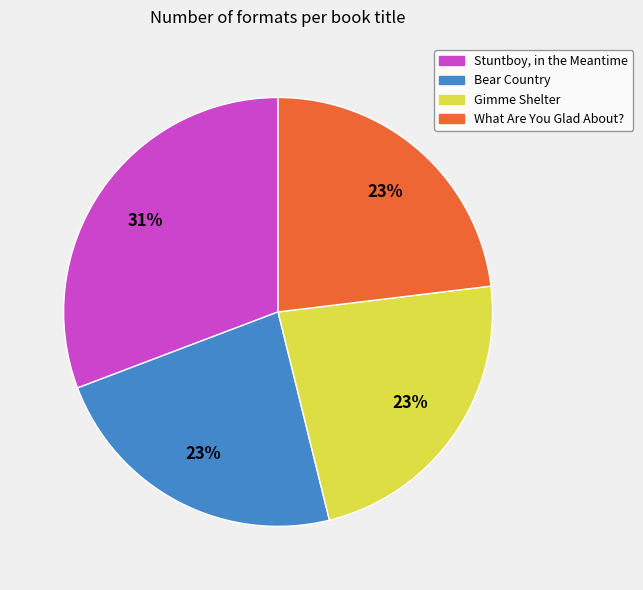

To the nearest percent, what is the difference between the largest and smallest slice percentages?

8%